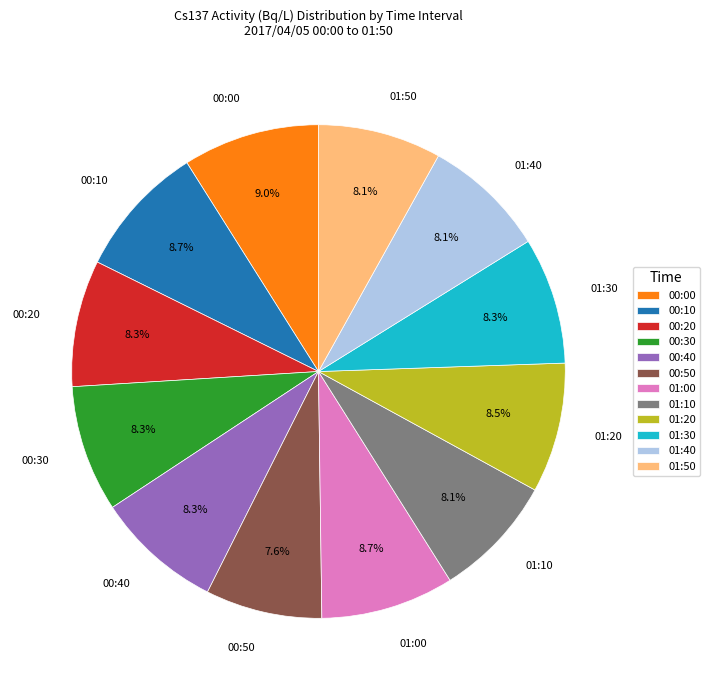

To the nearest percent, what is the average slice percentage?

8%